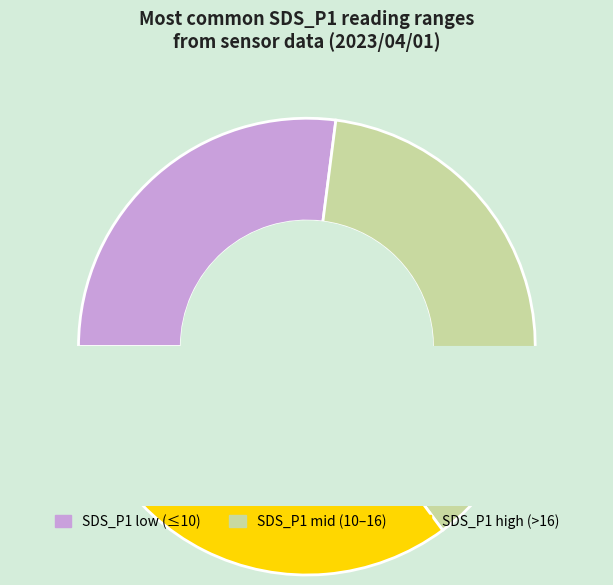

True or false: 1260 accounts for 3% of the total.

True